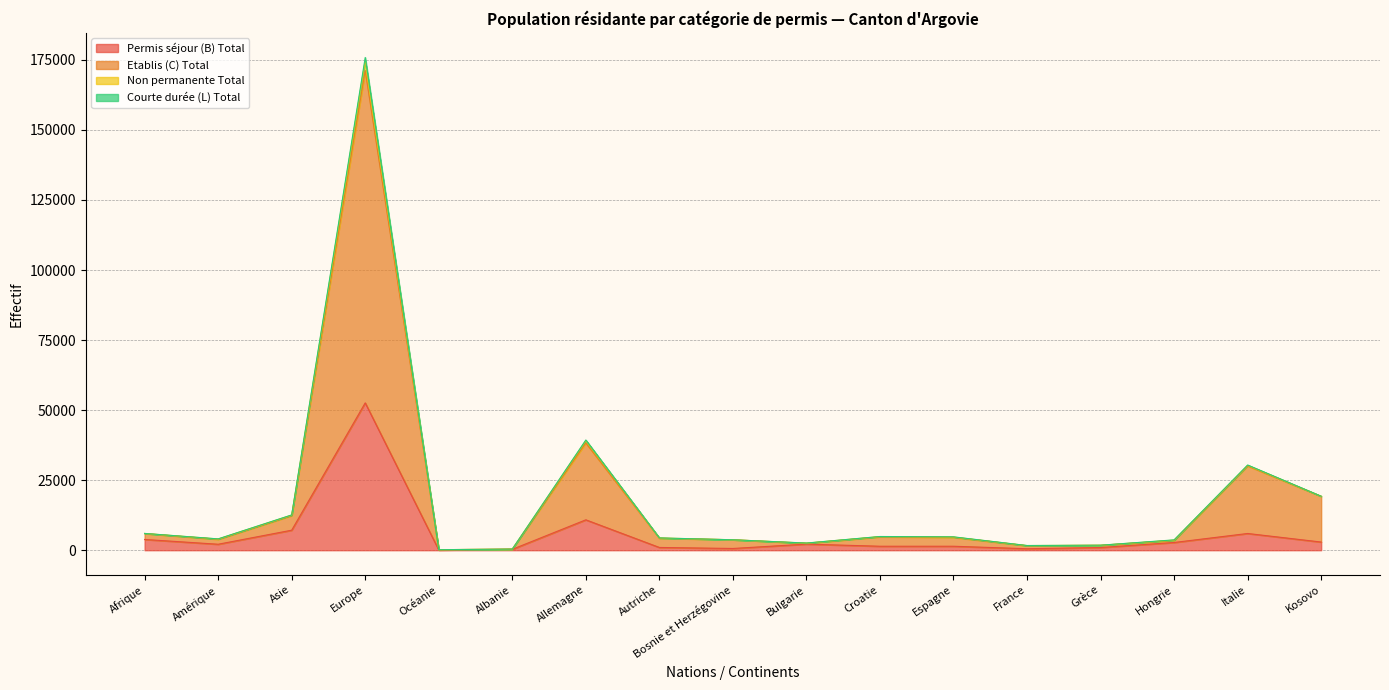

At which label does Non permanente Total reach its minimum?

Océanie